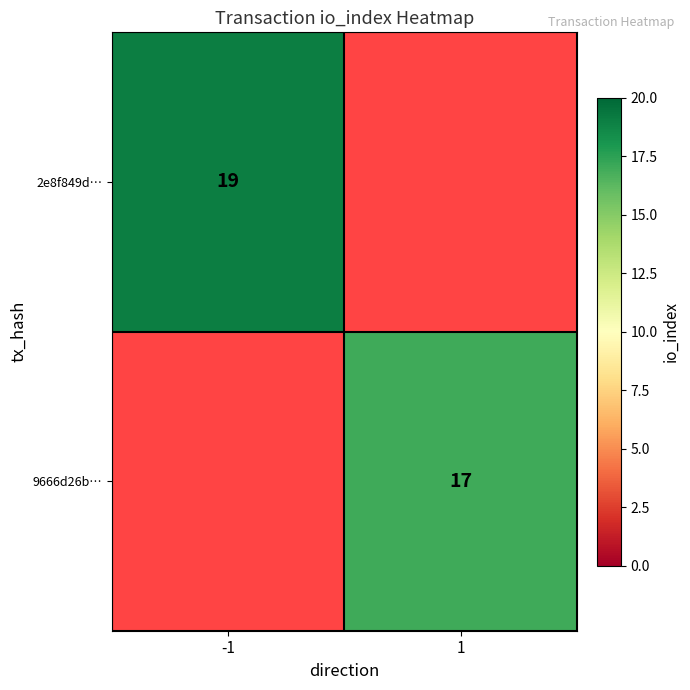

Count the number of categories in the chart.

2